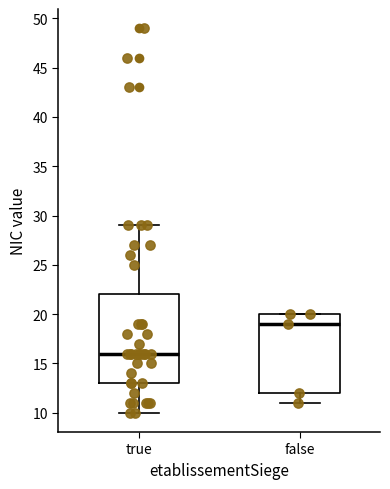

Reading left to right, transcribe this box plot: for each box, give where its median line is, the range the box spans, and where its two whiskers end, as read against the y-axis. The values are not printed on the chart, so give them approximately, as read against the axis.

true: median 16, box 13 to 22, whiskers 10 to 29
false: median 19, box 12 to 20, whiskers 11 to 20